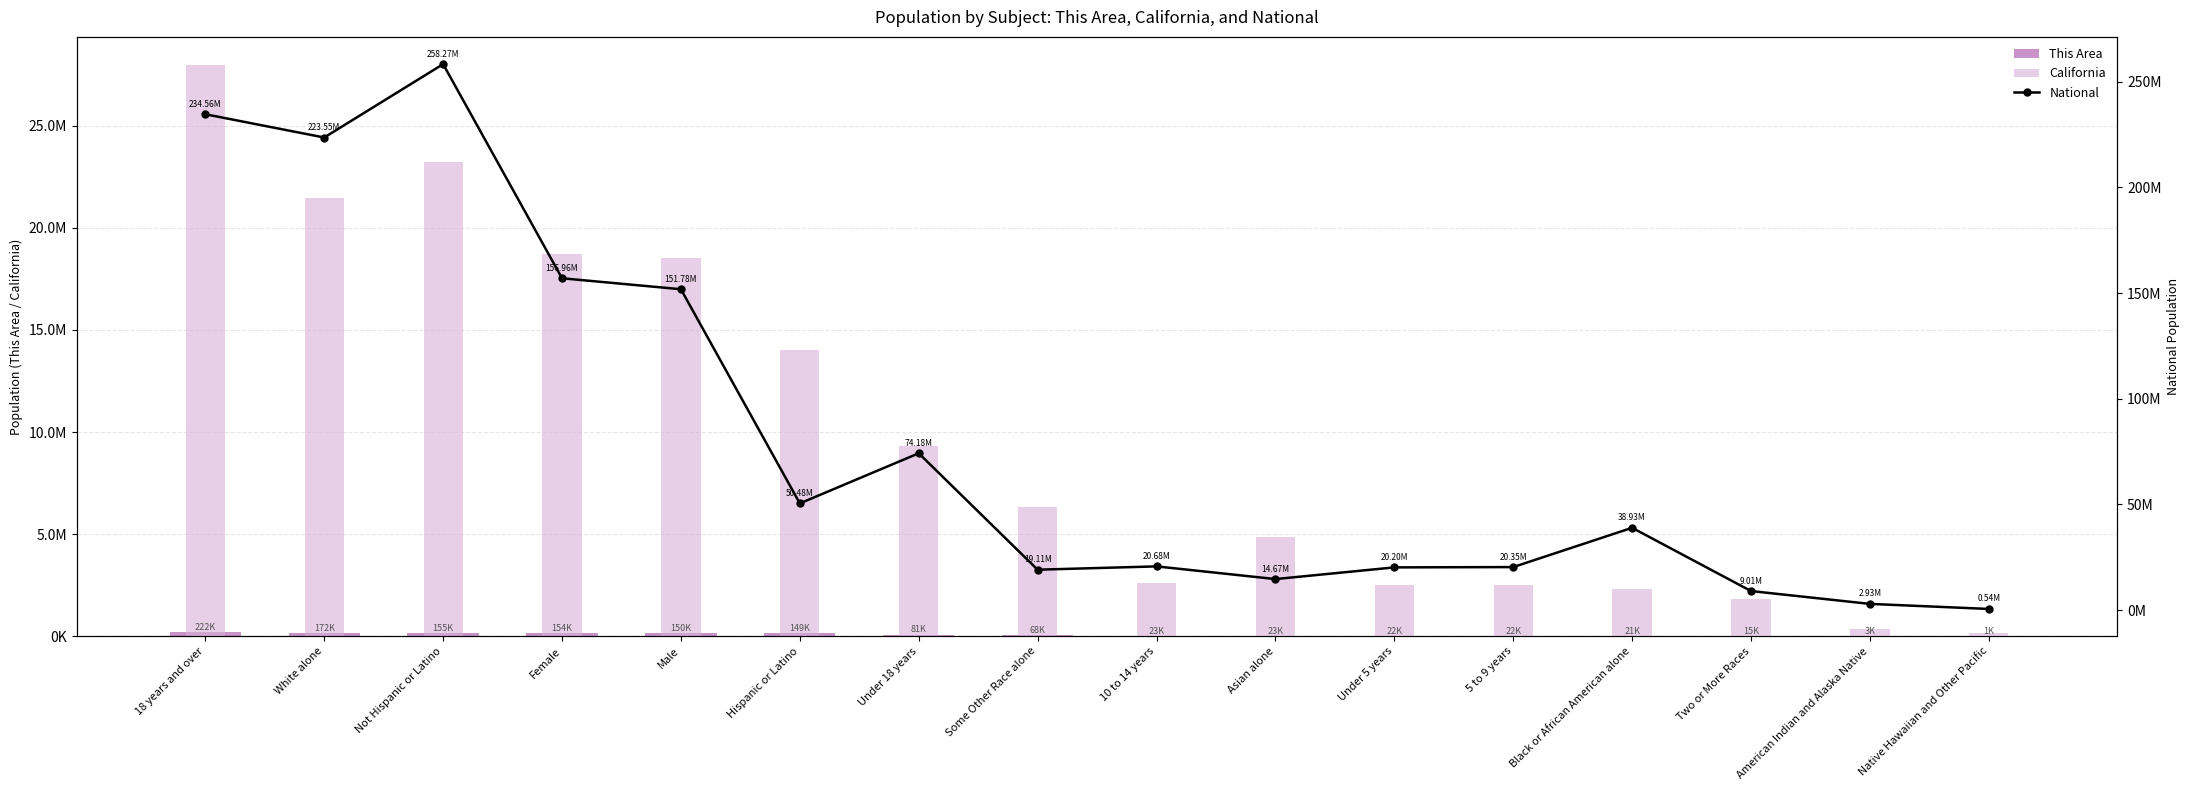

What is the label of the 10th bar from the right?

Under 18 years